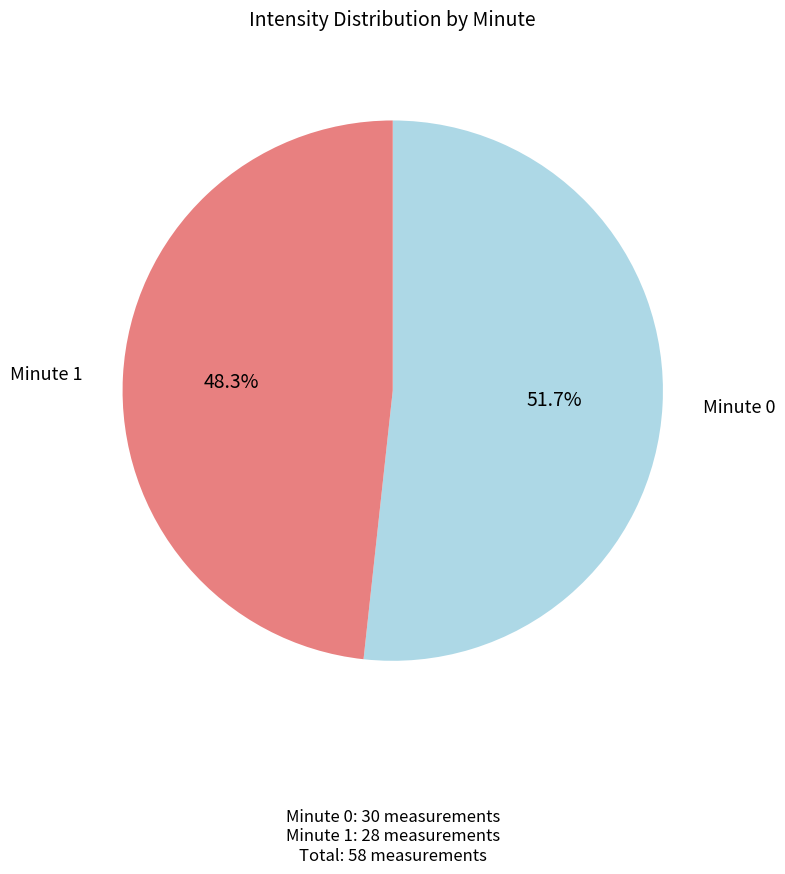

Is there any slice that represents more than half of the pie?

Yes